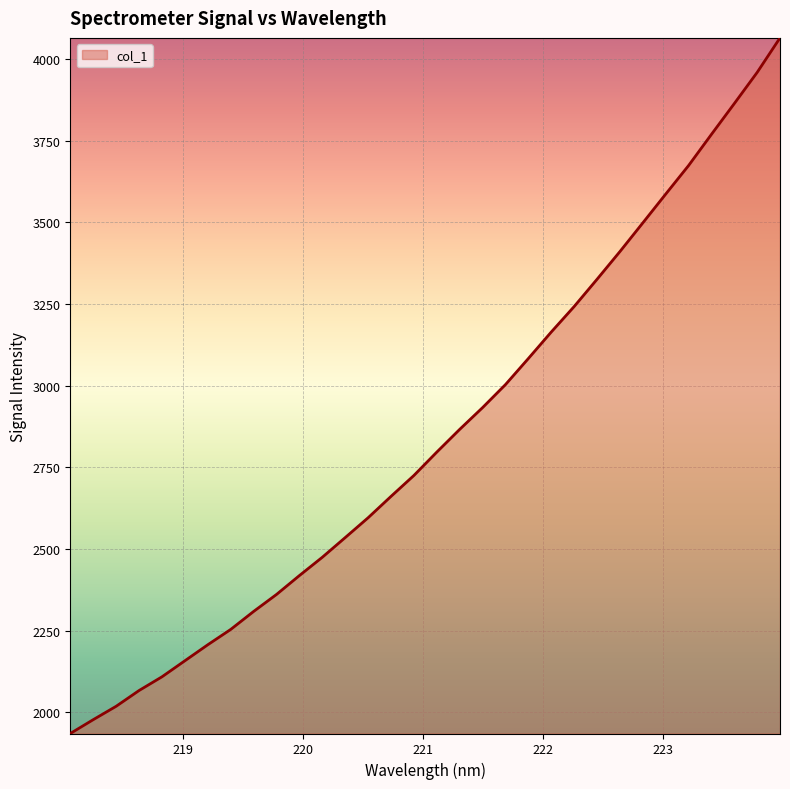

What is the greatest value displayed?

4064.1